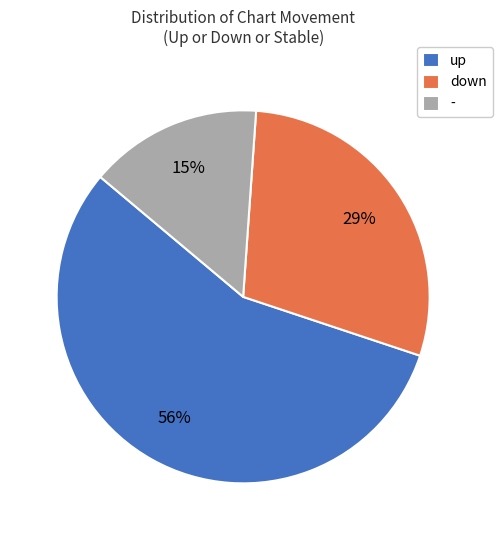

The up slice represents 70% of the pie. True or false?

False